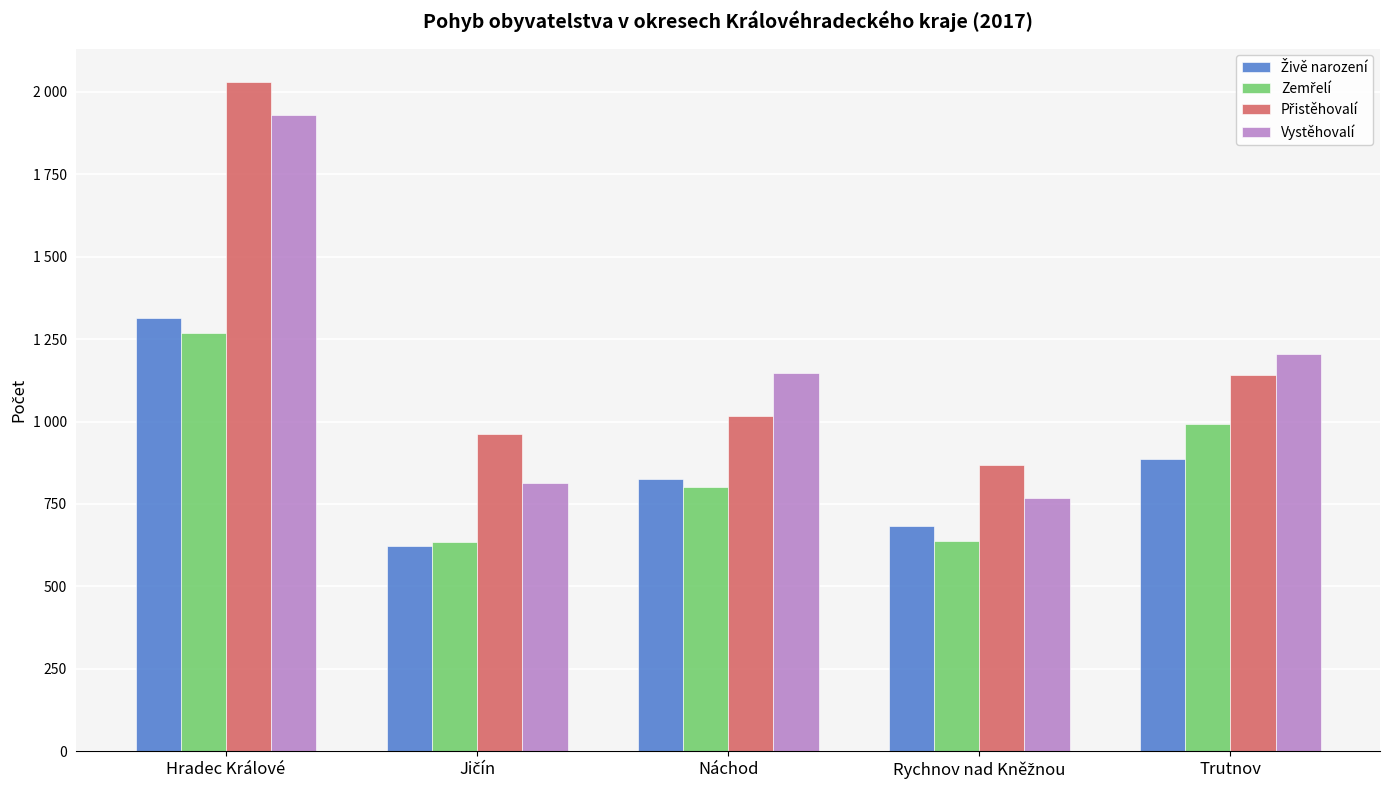

Does the chart contain any negative values?

No